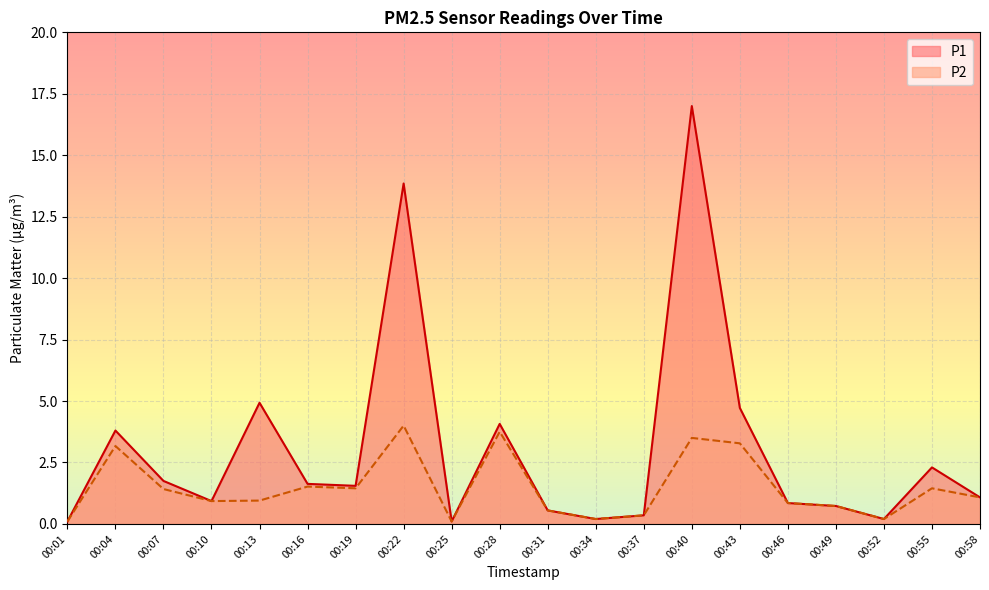

Reading left to right, extract all data points from this chart.

P1: 0.1	3.8	1.8	0.9	4.9	1.6	1.6	13.8	0.1	4.1	0.6	0.2	0.3	17.0	4.7	0.8	0.7	0.2	2.3	1.1
P2: 0.1	3.2	1.4	0.9	0.9	1.5	1.4	4.0	0.1	3.8	0.6	0.2	0.3	3.5	3.3	0.8	0.7	0.2	1.4	1.1